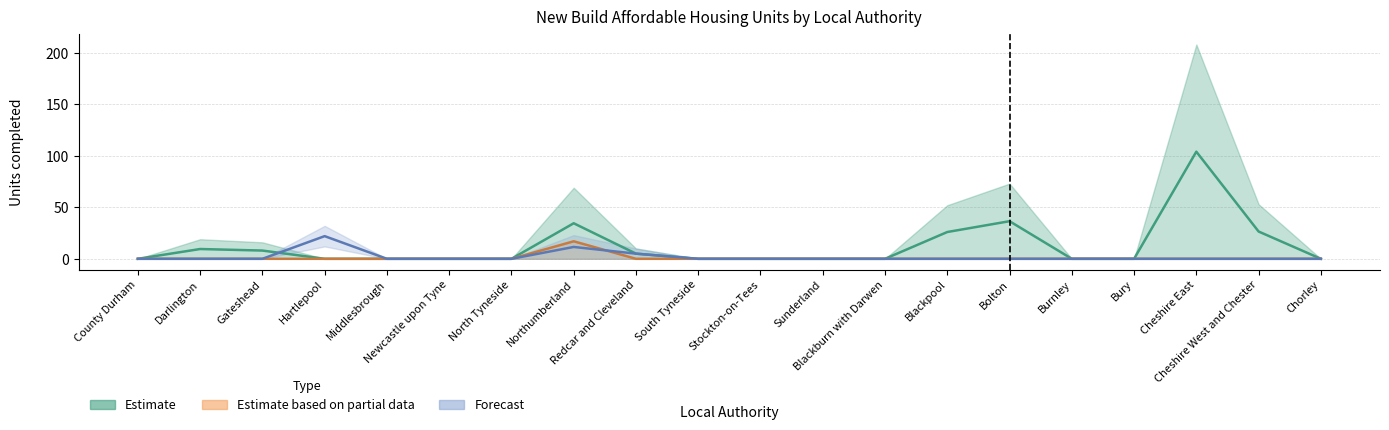

At which category is the sum across all series the highest?

Cheshire East